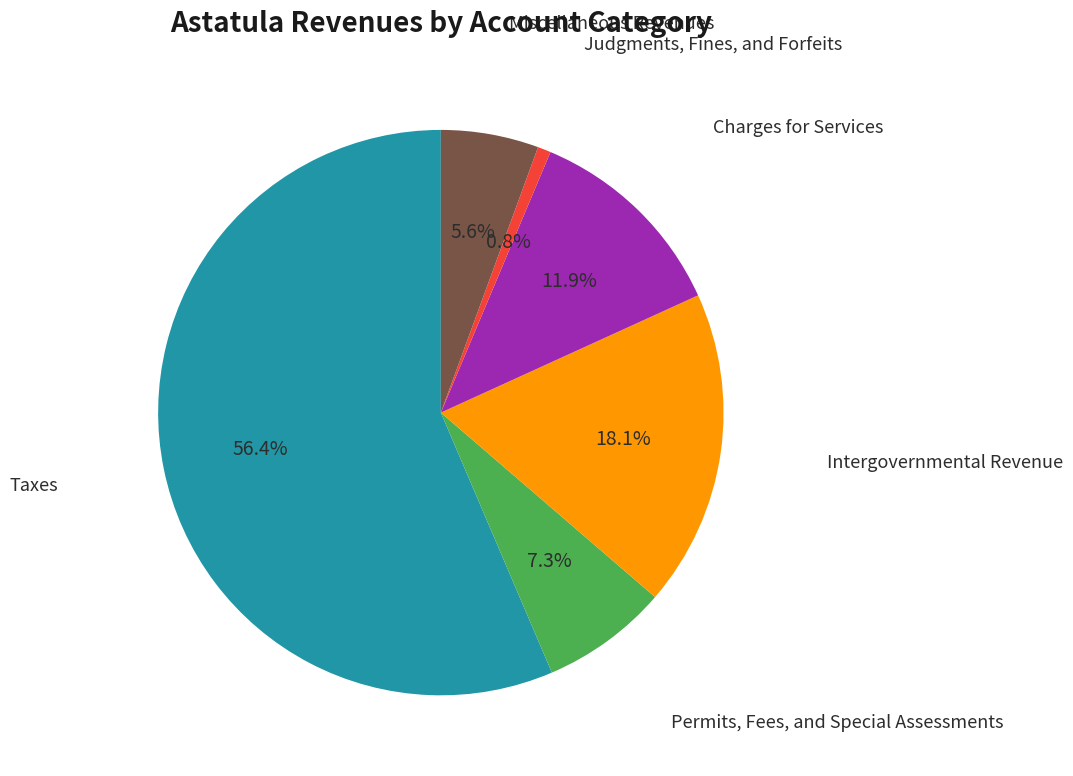

How much of the chart is everything except Charges for Services?

88.1%